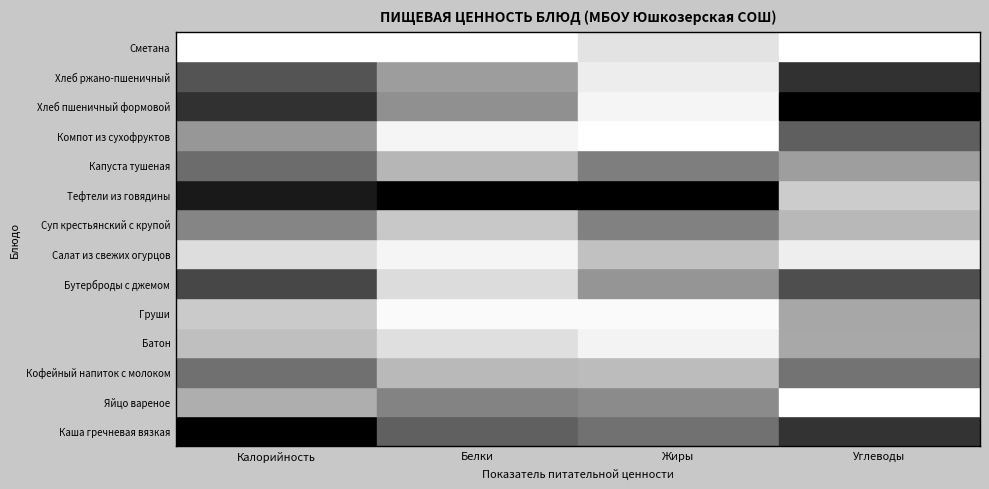

Between Углеводы and Белки, which is larger?

Углеводы